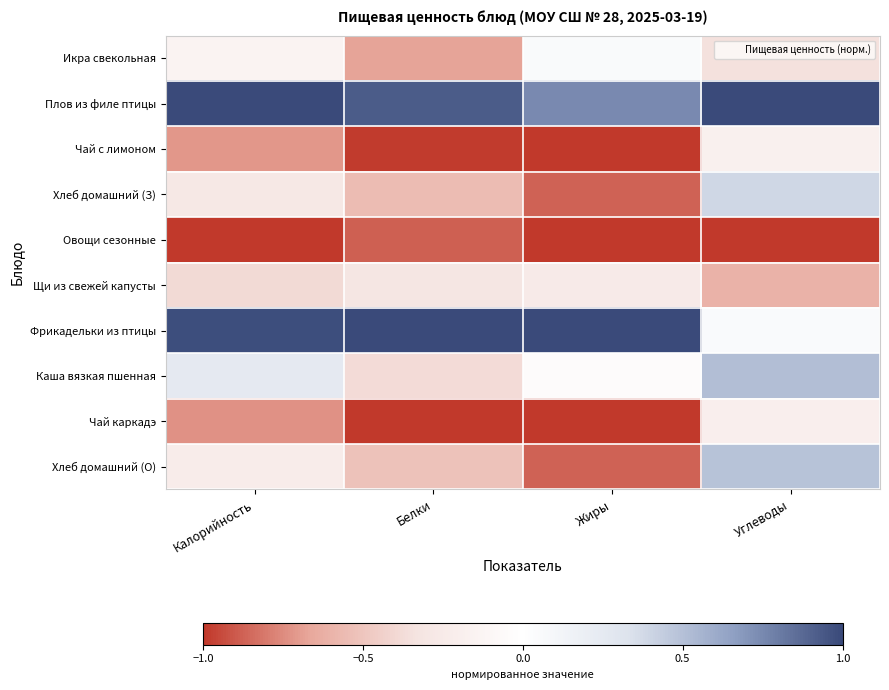

Reading left to right, transcribe all the data shown in this chart.

Икра свекольная: Калорийность=-0.1	Белки=-0.7	Жиры=0.1	Углеводы=-0.3
Плов из филе птицы: Калорийность=1.0	Белки=0.9	Жиры=0.7	Углеводы=1.0
Чай с лимоном: Калорийность=-0.7	Белки=-1.0	Жиры=-1.0	Углеводы=-0.2
Хлеб домашний (З): Калорийность=-0.3	Белки=-0.6	Жиры=-0.9	Углеводы=0.4
Овощи сезонные: Калорийность=-1.0	Белки=-0.9	Жиры=-1.0	Углеводы=-1.0
Щи из свежей капусты: Калорийность=-0.4	Белки=-0.3	Жиры=-0.3	Углеводы=-0.6
Фрикадельки из птицы: Калорийность=1.0	Белки=1.0	Жиры=1.0	Углеводы=0.0
Каша вязкая пшенная: Калорийность=0.3	Белки=-0.4	Жиры=-0.0	Углеводы=0.5
Чай каркадэ: Калорийность=-0.7	Белки=-1.0	Жиры=-1.0	Углеводы=-0.2
Хлеб домашний (О): Калорийность=-0.2	Белки=-0.5	Жиры=-0.9	Углеводы=0.5